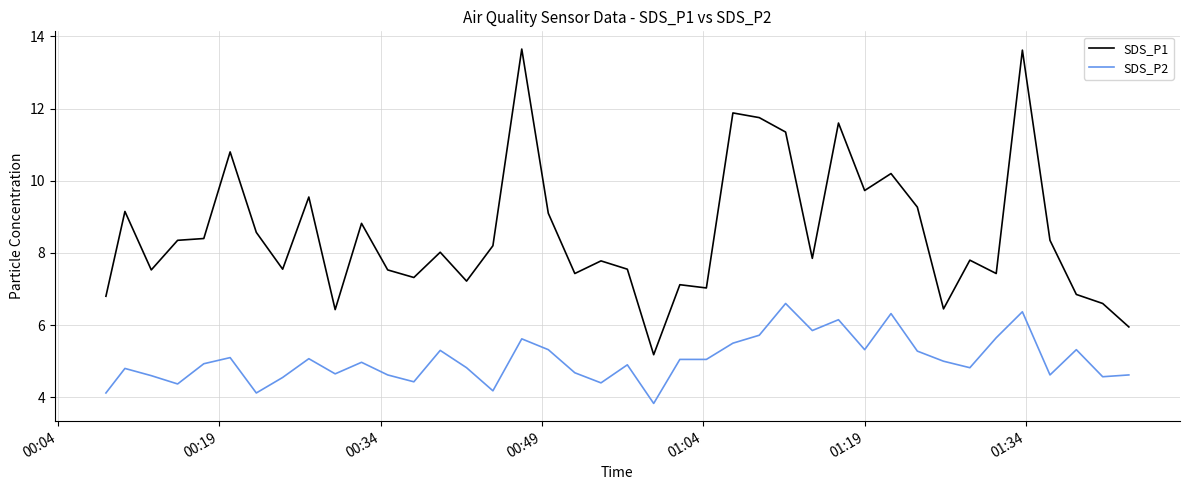

Which series has the largest total across all categories?

SDS_P1